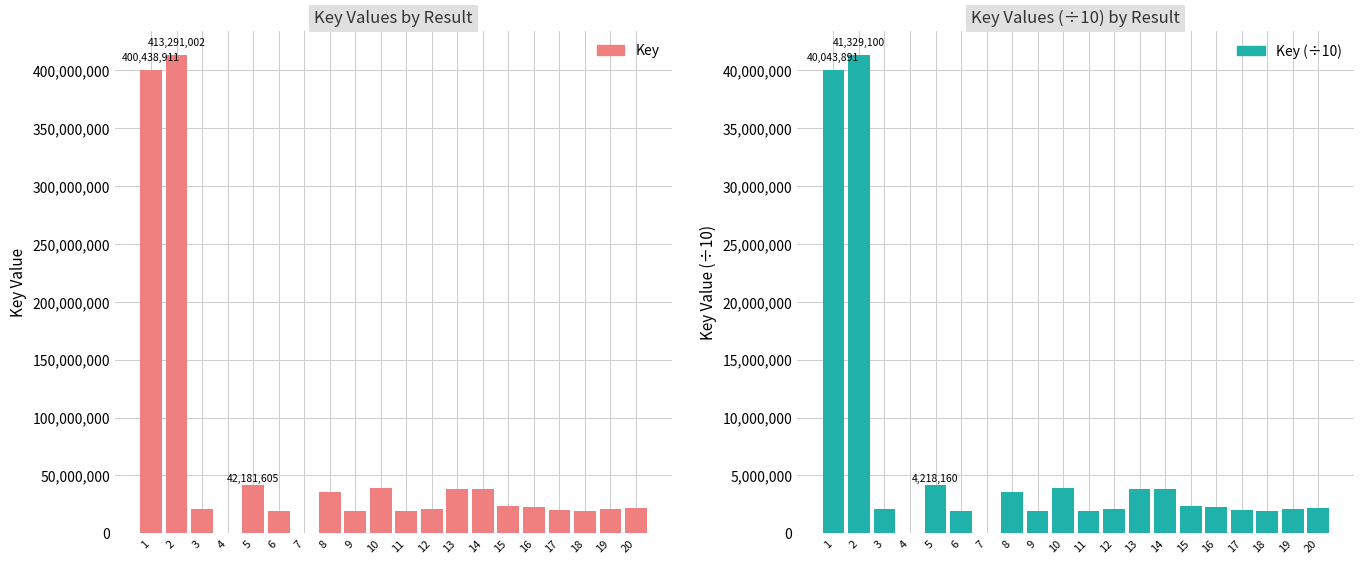

Where is Key (÷10) nearest to the value 20664588?

5